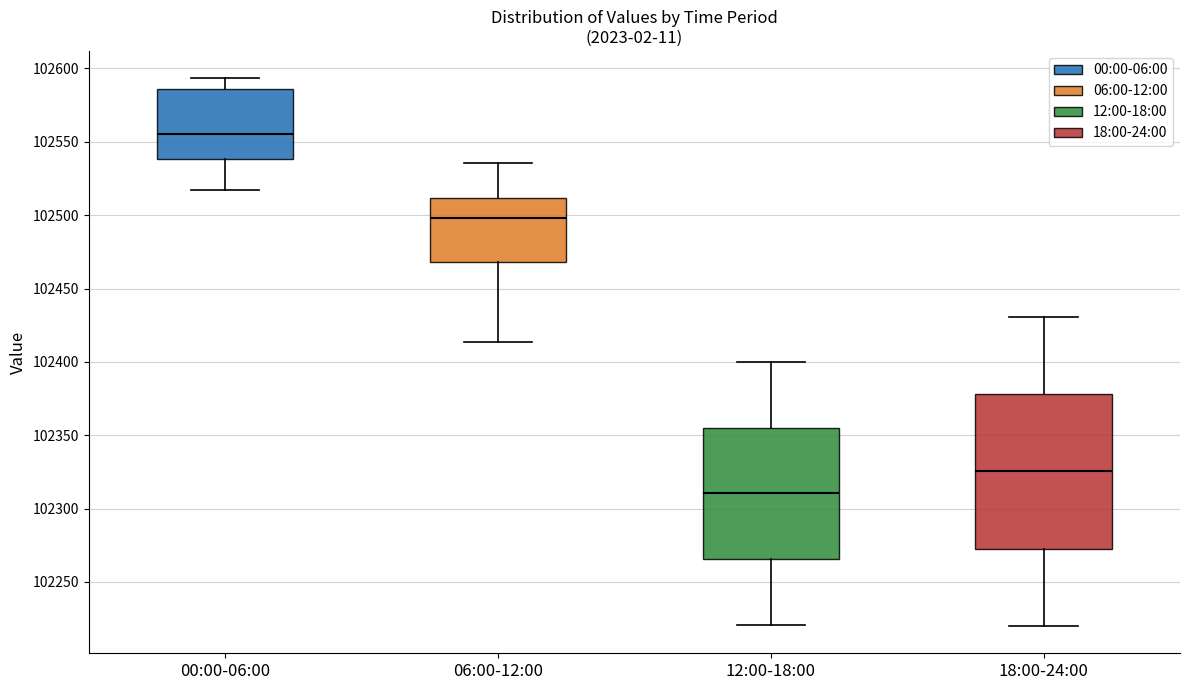

Which box's median line is the highest?

00:00-06:00